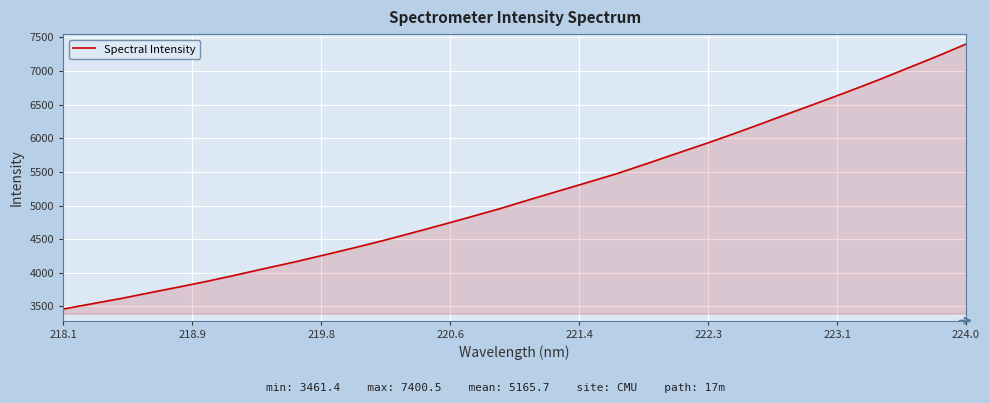

What is the smallest value displayed?

3461.4